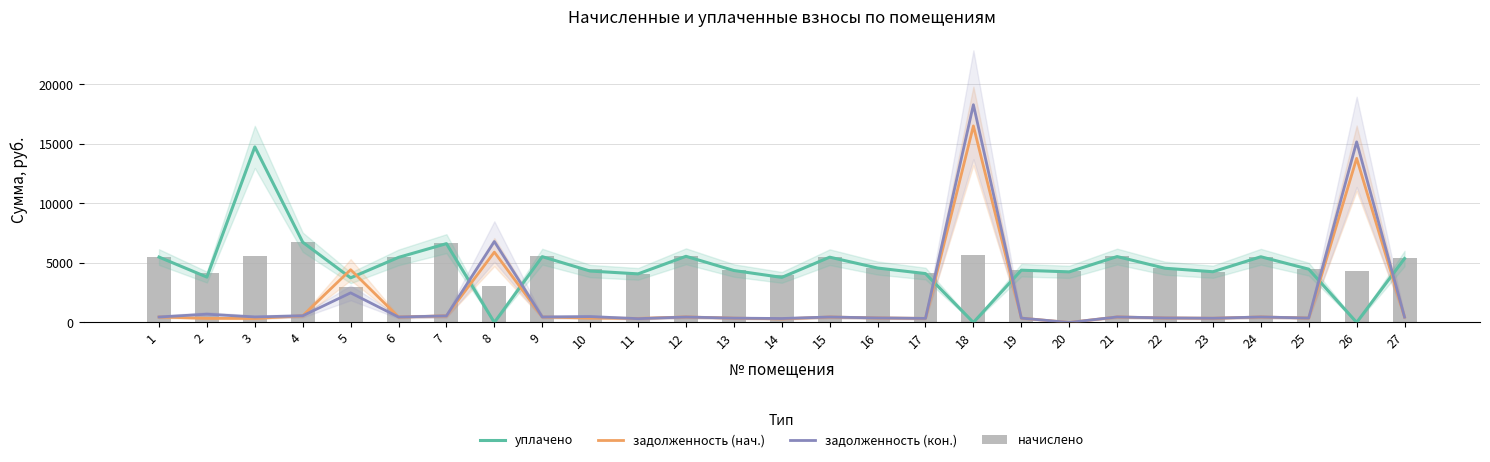

What is the sum of the задолженность (нач.) values at 15 and 12?

923.0